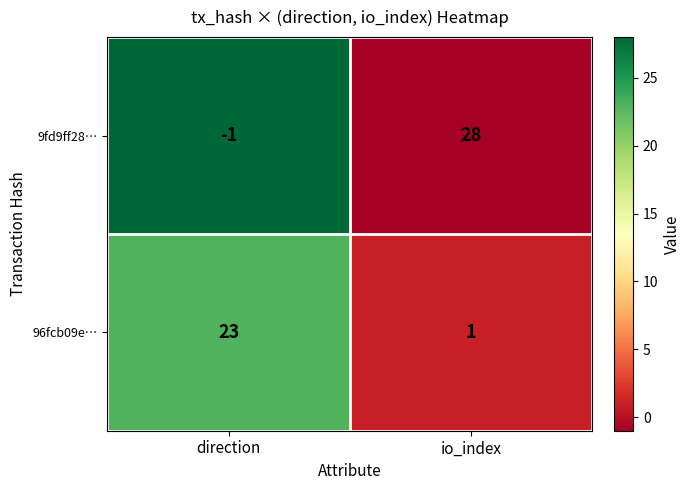

Which category has the lowest value in the 9fd9ff28… series?

direction